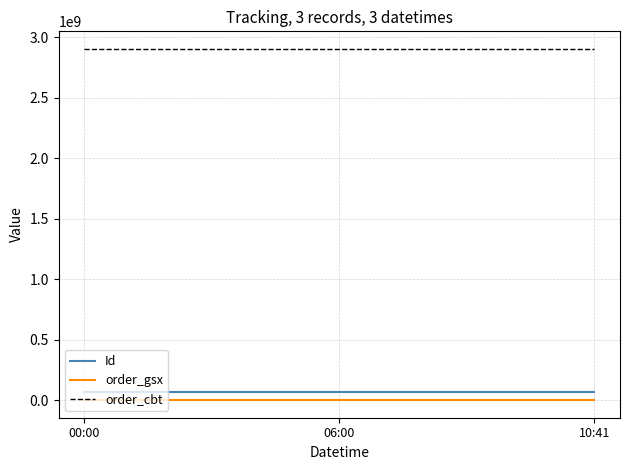

The order_cbt series shows 2904628449 at 00:00. True or false?

True